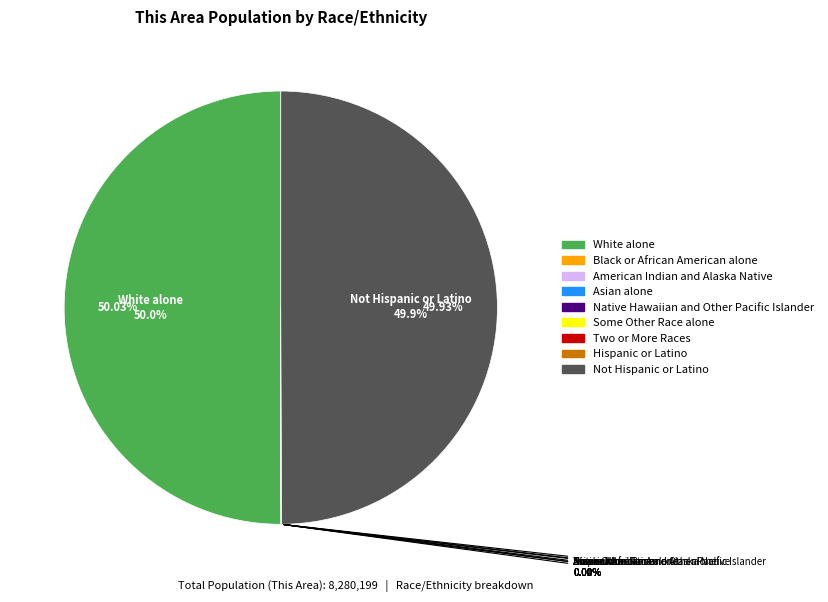

How many slices are in this pie chart?

9